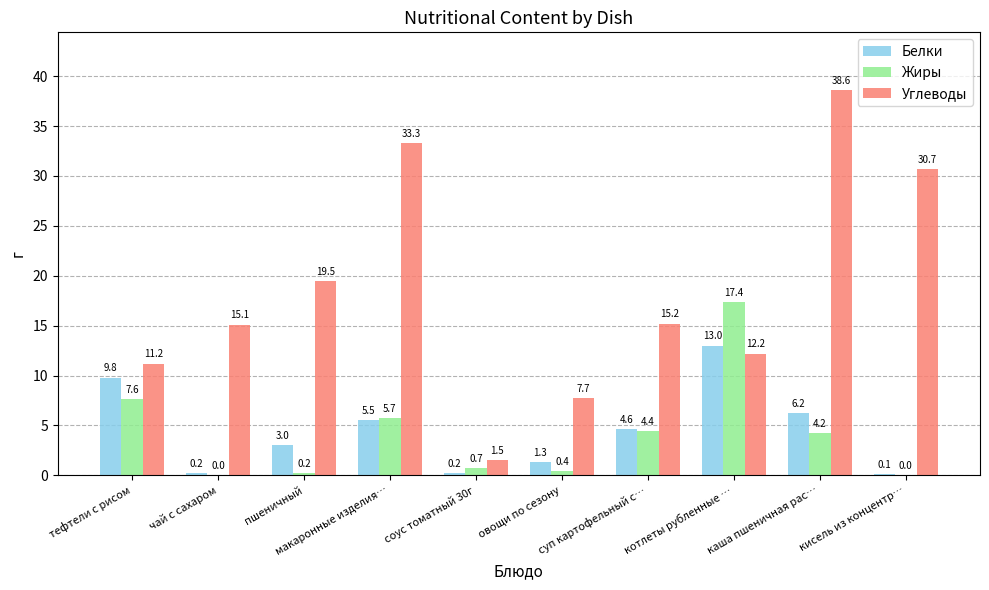

Reading left to right, extract all data points from this chart.

Белки: тефтели с рисом=9.8	чай с сахаром=0.2	пшеничный=3.0	макаронные изделия…=5.5	соус томатный 30г=0.2	овощи по сезону=1.3	суп картофельный с…=4.6	котлеты рубленные …=13.0	каша пшеничная рас…=6.2	кисель из концентр…=0.1
Жиры: тефтели с рисом=7.6	чай с сахаром=0.0	пшеничный=0.2	макаронные изделия…=5.7	соус томатный 30г=0.7	овощи по сезону=0.4	суп картофельный с…=4.4	котлеты рубленные …=17.4	каша пшеничная рас…=4.2	кисель из концентр…=0.0
Углеводы: тефтели с рисом=11.2	чай с сахаром=15.1	пшеничный=19.5	макаронные изделия…=33.3	соус томатный 30г=1.5	овощи по сезону=7.7	суп картофельный с…=15.2	котлеты рубленные …=12.2	каша пшеничная рас…=38.6	кисель из концентр…=30.7